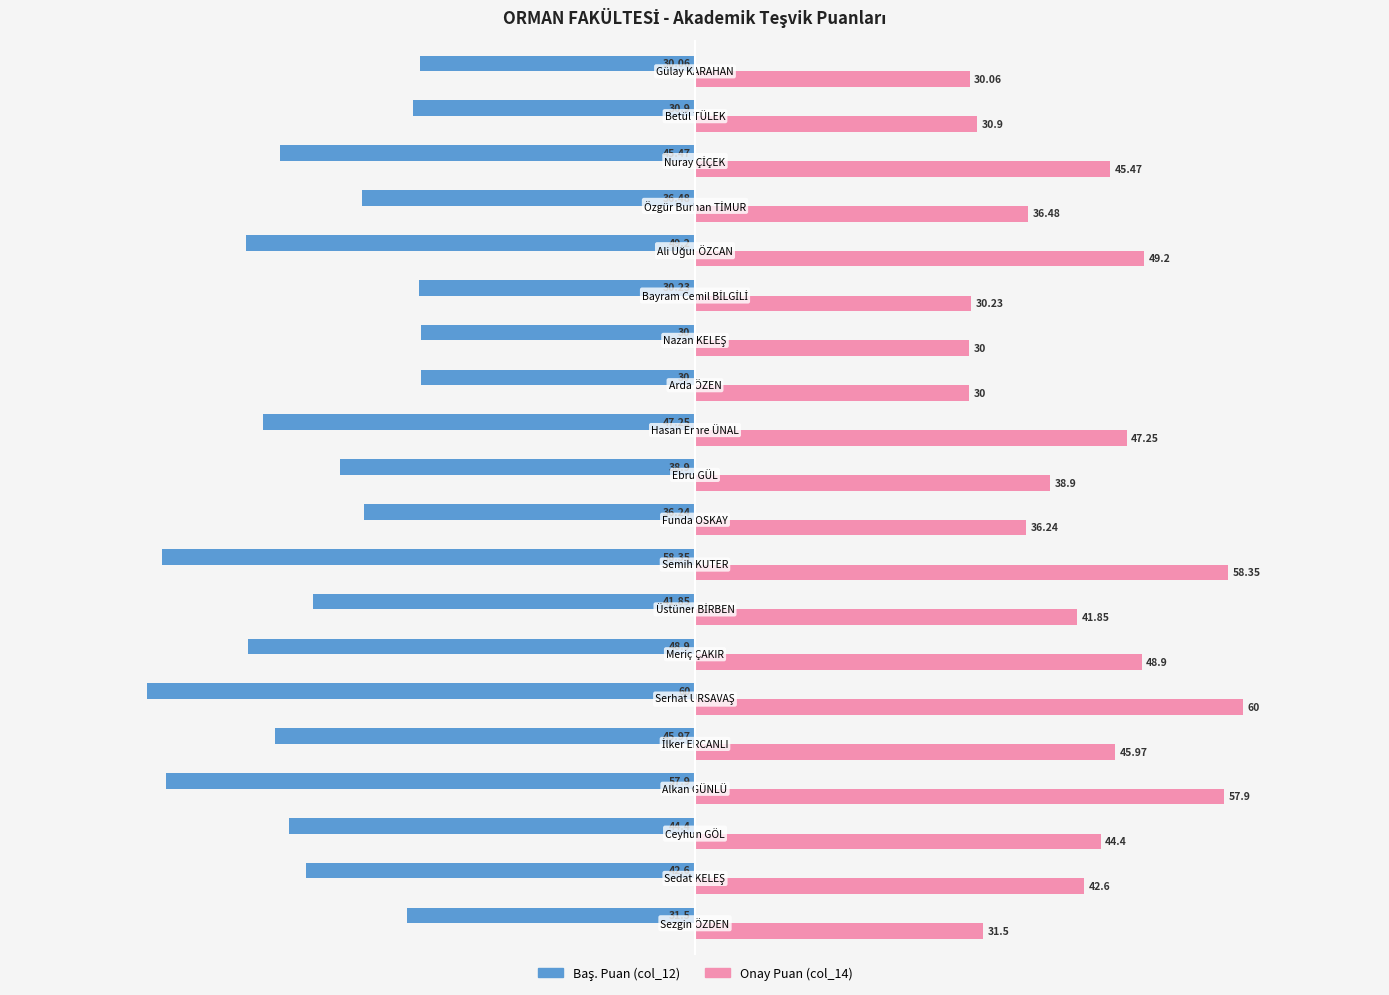

At how many categories does at least one series exceed 2?

20